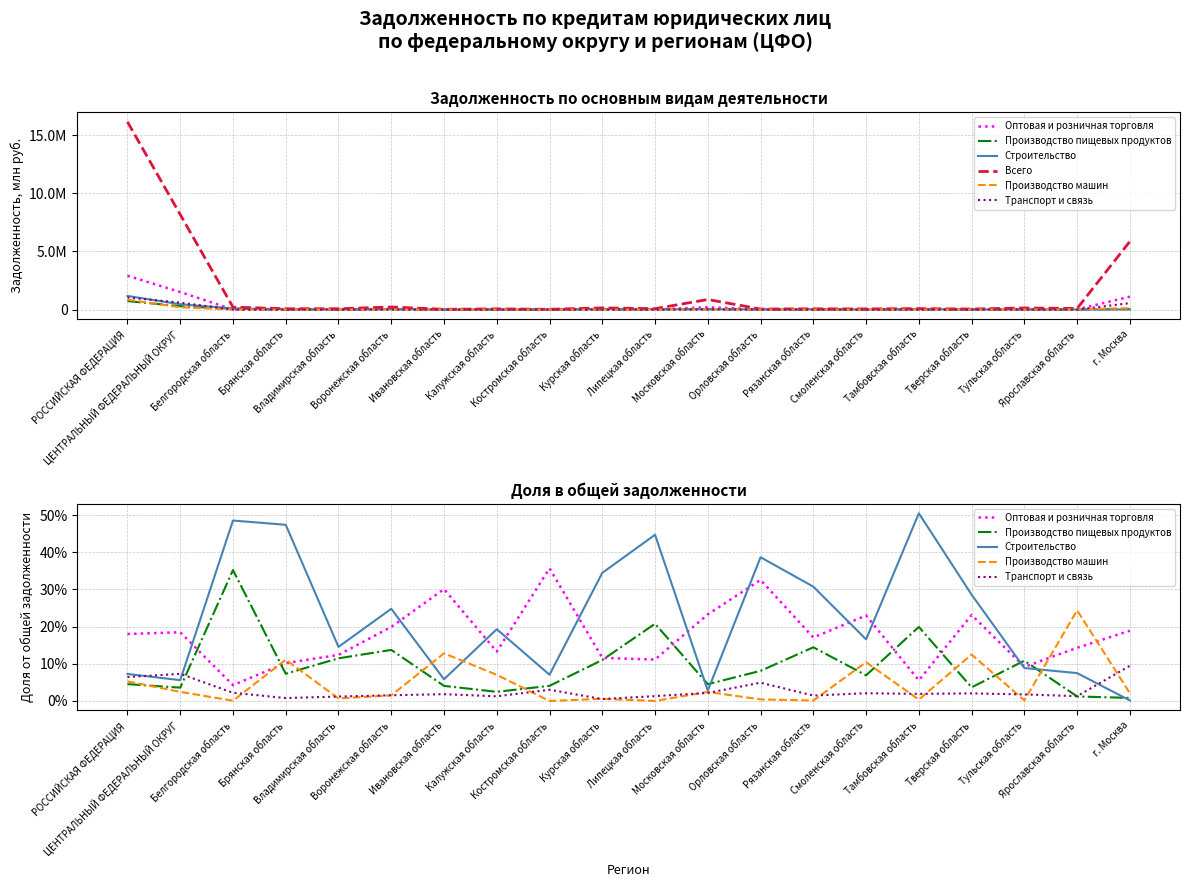

What is the average value of the Производство пищевых продуктов series?

0.1